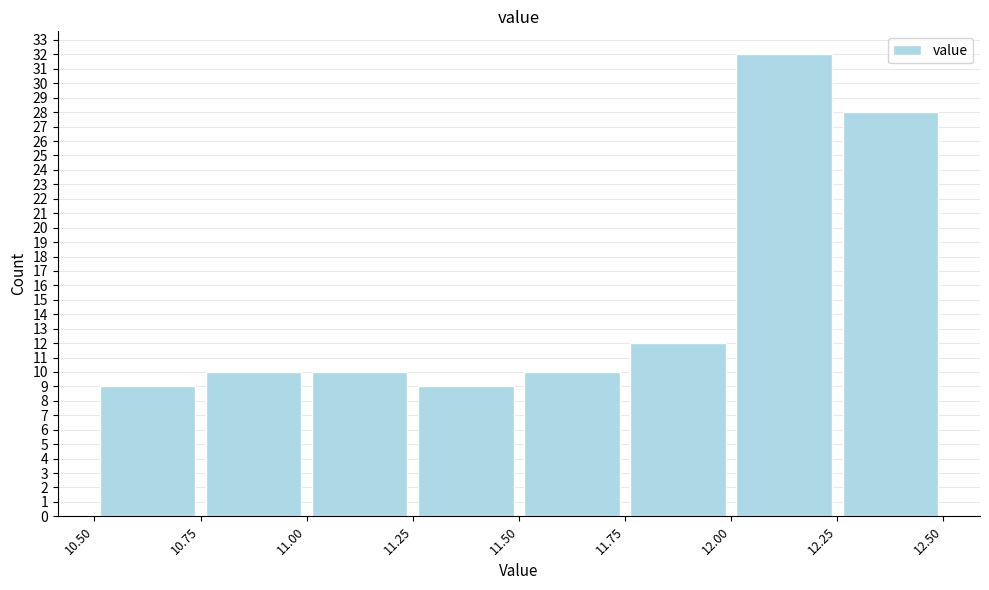

Reading left to right, list every bar in this chart as the range it spans on the x-axis followed by its height. The values are not printed on the chart, so give them approximately, as read against the axis.

10.50 to 10.75: 9
10.75 to 11.00: 10
11.00 to 11.25: 10
11.25 to 11.50: 9
11.50 to 11.75: 10
11.75 to 12.00: 12
12.00 to 12.25: 32
12.25 to 12.50: 28